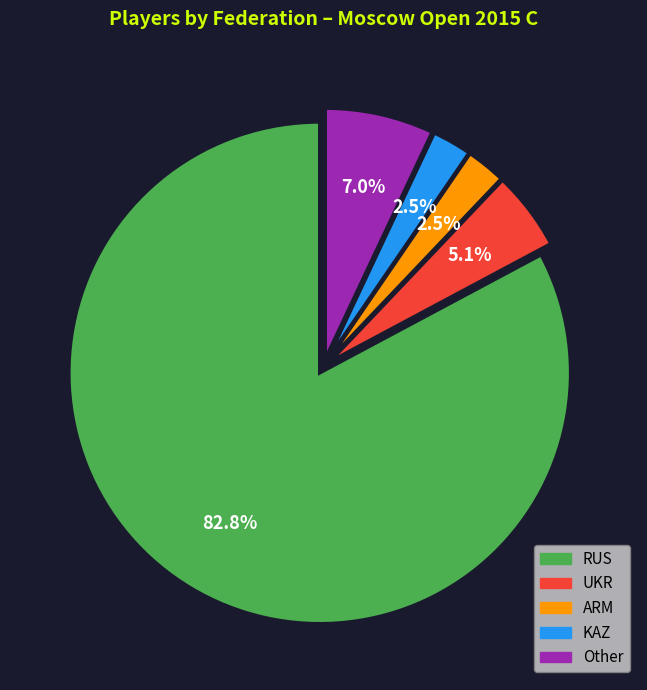

Which category has the biggest portion of the pie?

RUS